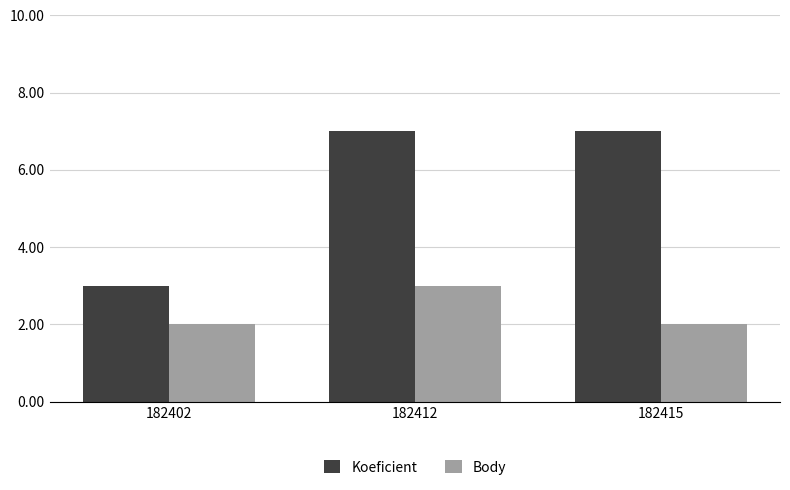

Which series has the widest spread of values?

Koeficient